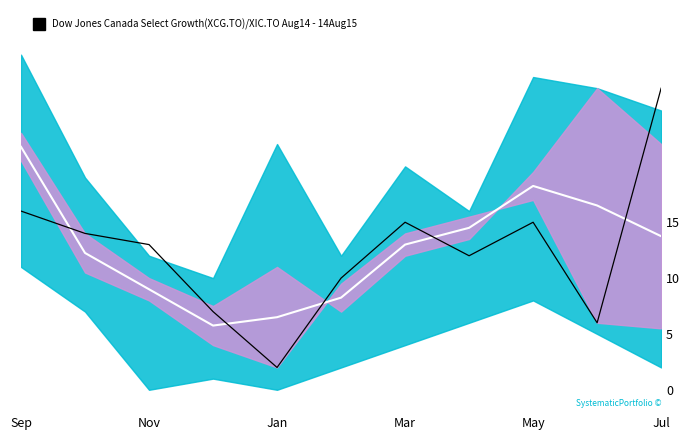

What is the average value of the signal series?

12.5